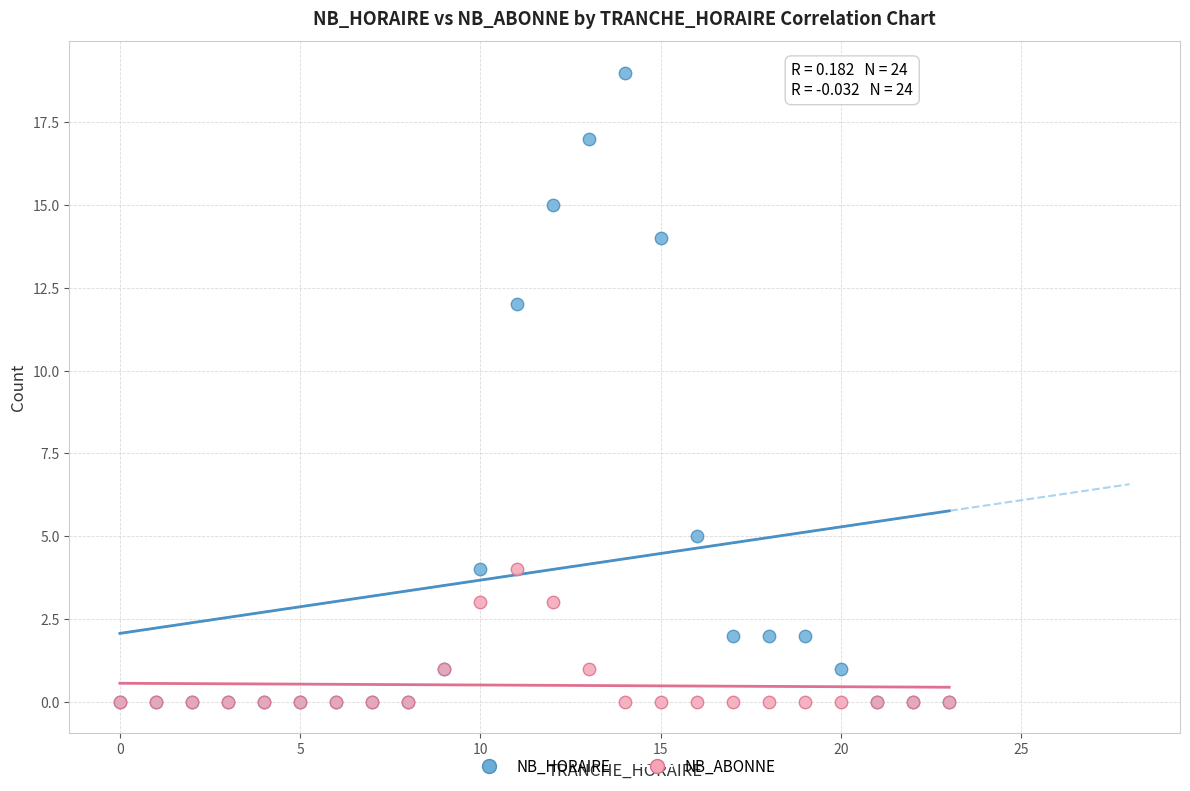

Which series reaches the maximum Y coordinate?

NB_HORAIRE